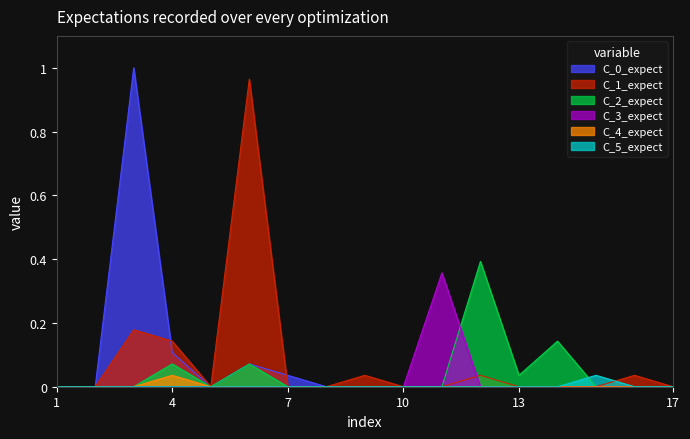

Between 4 and 7, which series saw the biggest shift?

C_1_expect